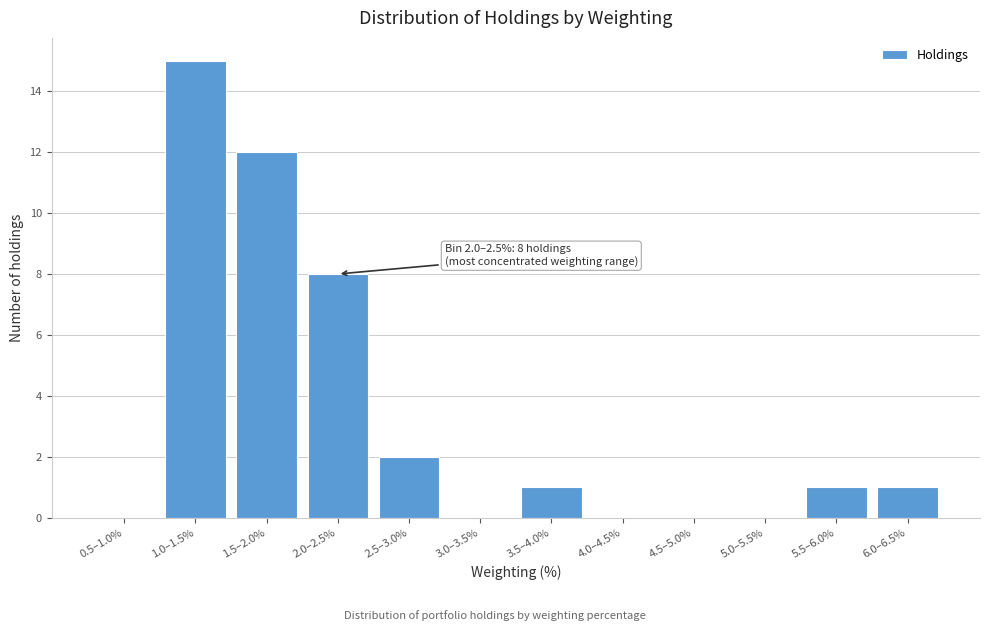

Reading left to right, list all the values displayed in this chart.

0.5–1.0%=0	1.0–1.5%=15	1.5–2.0%=12	2.0–2.5%=8	2.5–3.0%=2	3.0–3.5%=0	3.5–4.0%=1	4.0–4.5%=0	4.5–5.0%=0	5.0–5.5%=0	5.5–6.0%=1	6.0–6.5%=1